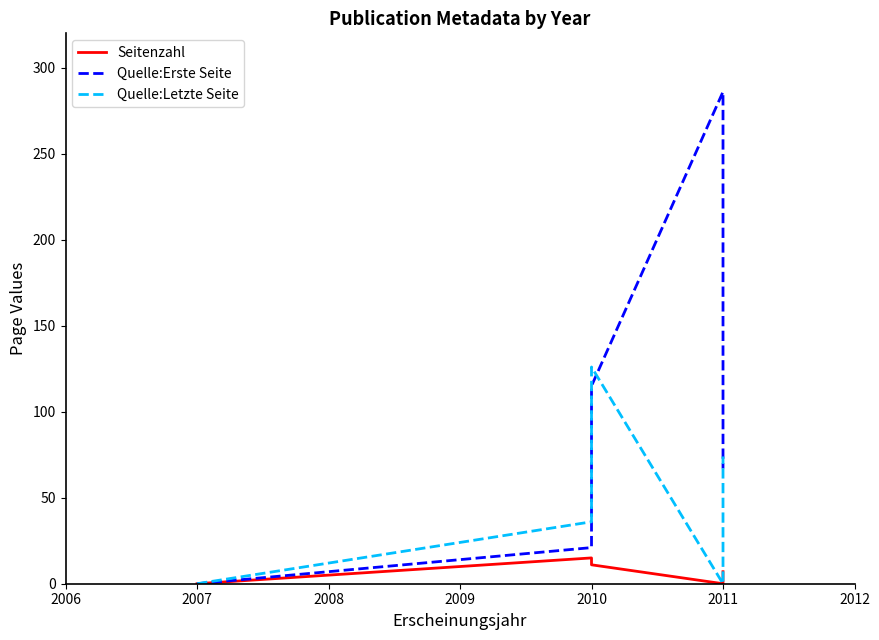

At 2007, list the series in order from smallest to largest.

Seitenzahl, Quelle:Erste Seite, Quelle:Letzte Seite